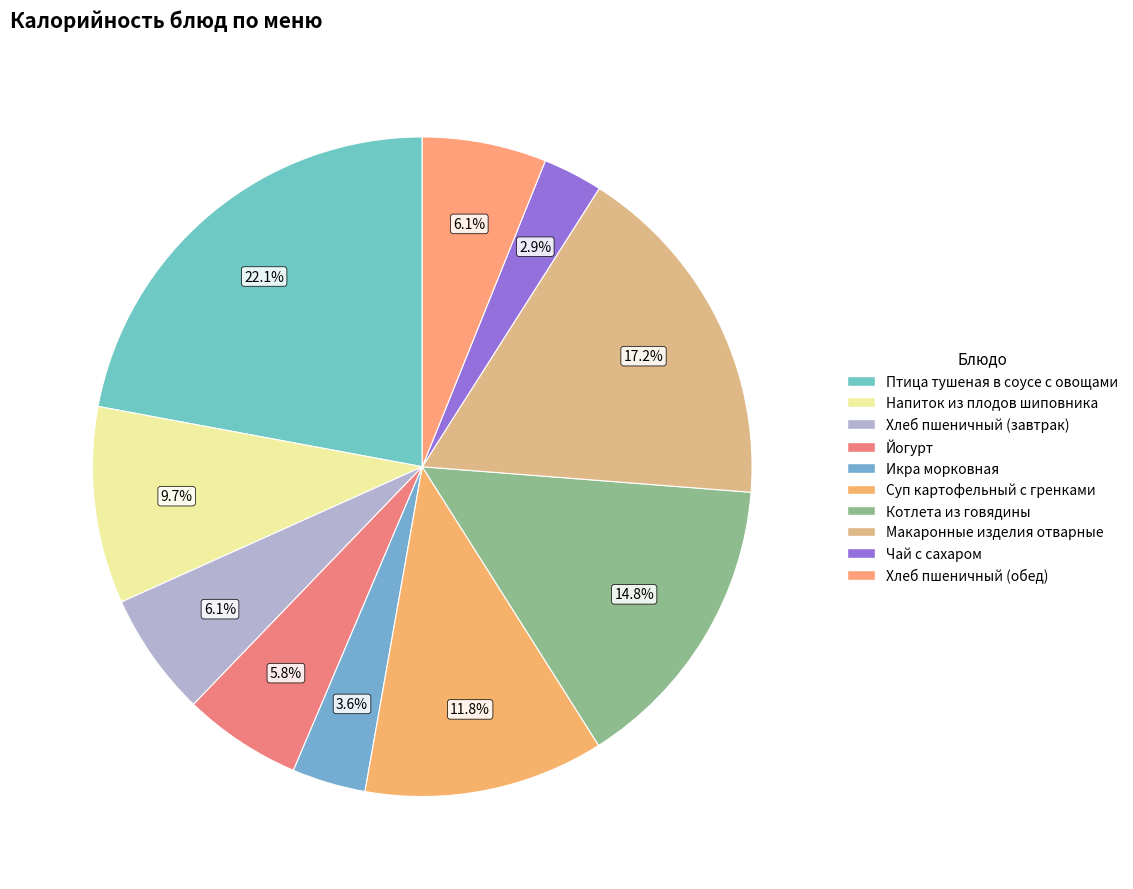

Rank the categories by value from lowest to highest.

Чай с сахаром, Икра морковная, Йогурт, Хлеб пшеничный (завтрак), Хлеб пшеничный (обед), Напиток из плодов шиповника, Суп картофельный с гренками, Котлета из говядины, Макаронные изделия отварные, Птица тушеная в соусе с овощами